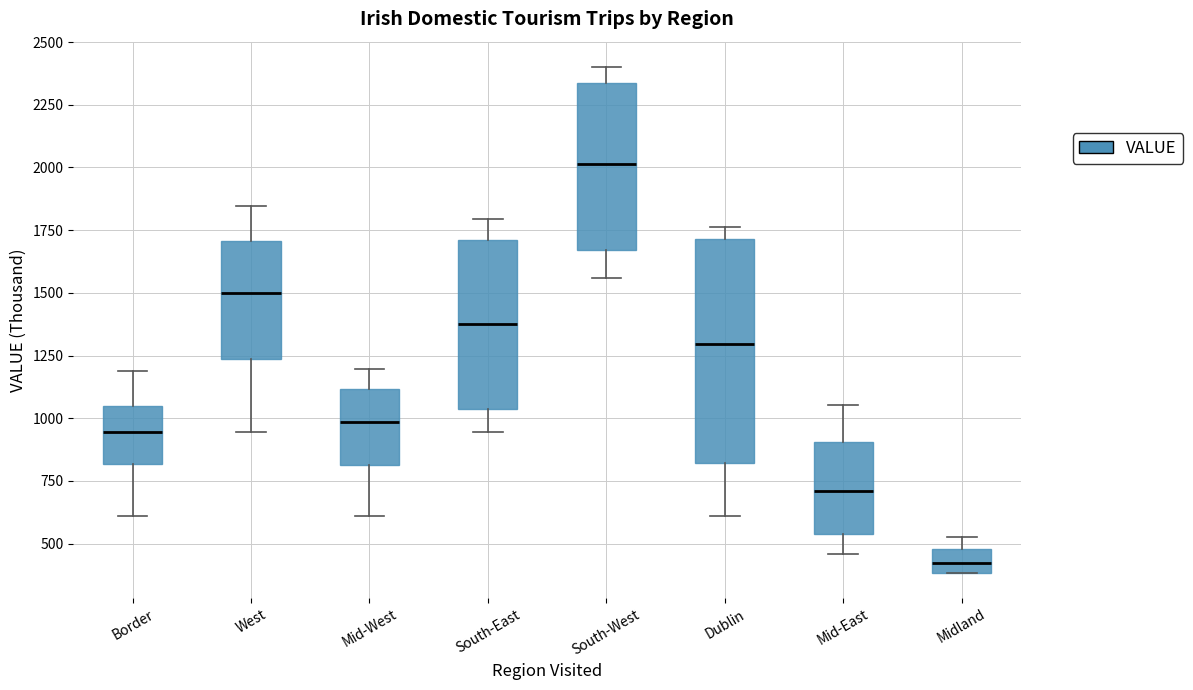

Where is the upper edge of the box for South-West on the y-axis? The values are not printed on the chart, so give them approximately, as read against the axis.

2350